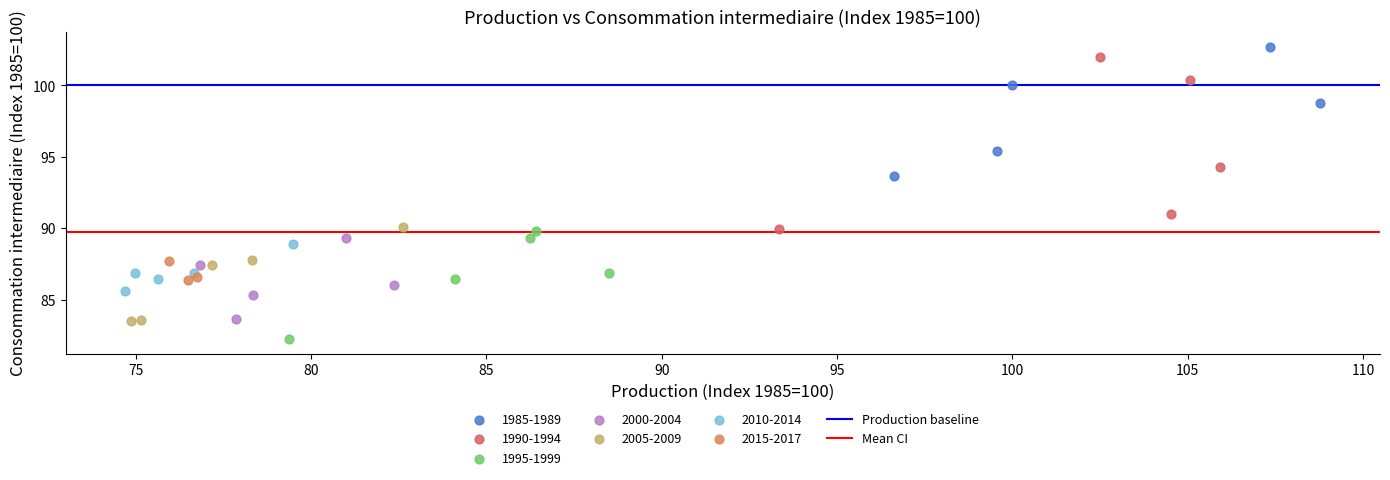

Which series reaches the minimum Y coordinate?

1995-1999